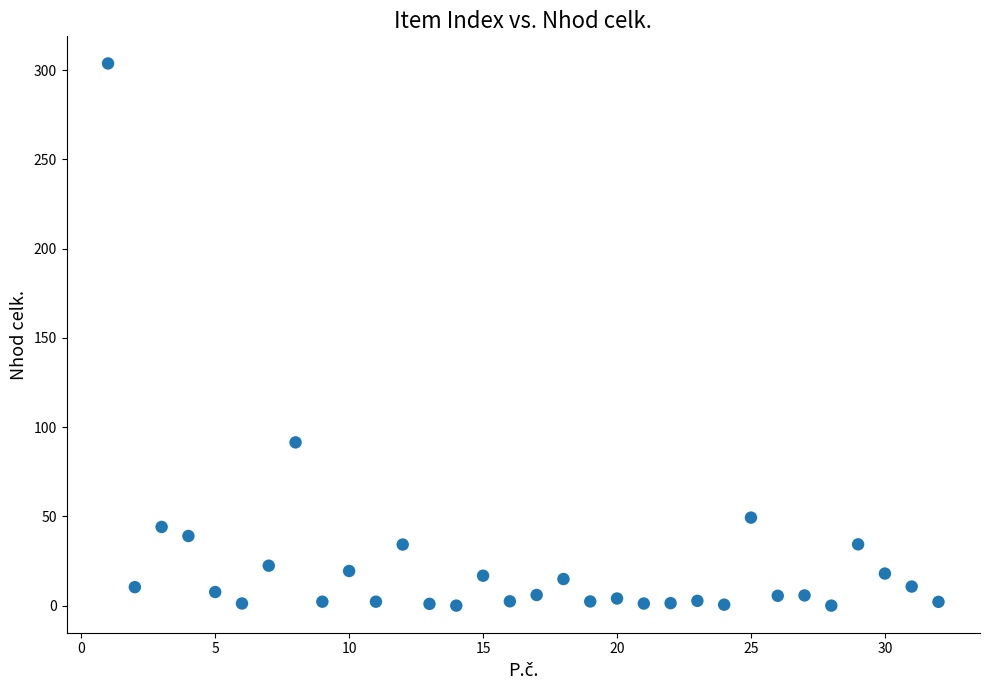

What is the range of X values (max minus min)?

31.0